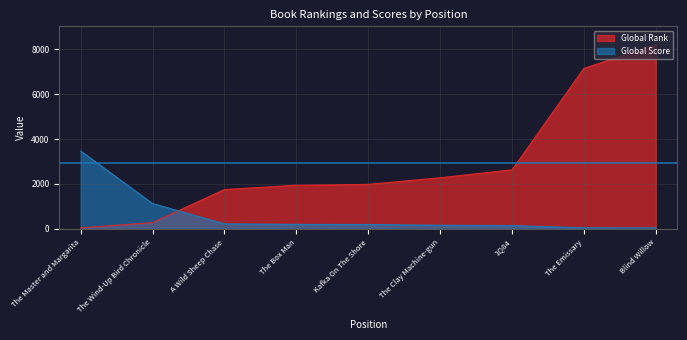

List the series in order of their peak value, highest first.

Global Rank, Global Score